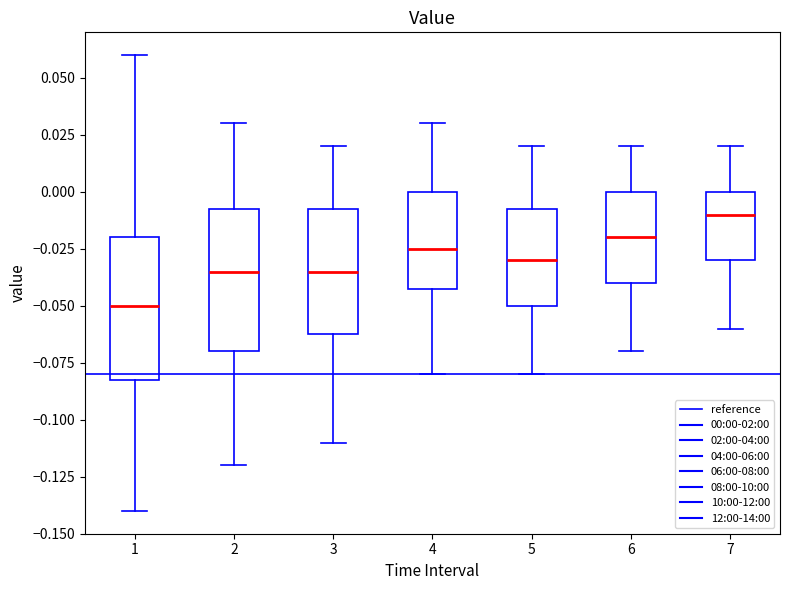

Which box's median line is the highest?

7